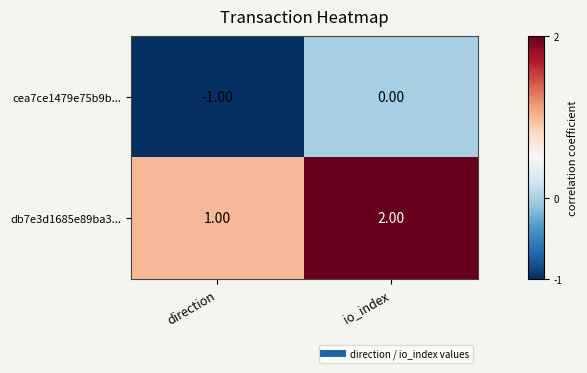

Is the value of db7e3d1685e89ba3... at io_index greater than the value of cea7ce1479e75b9b... at direction?

Yes